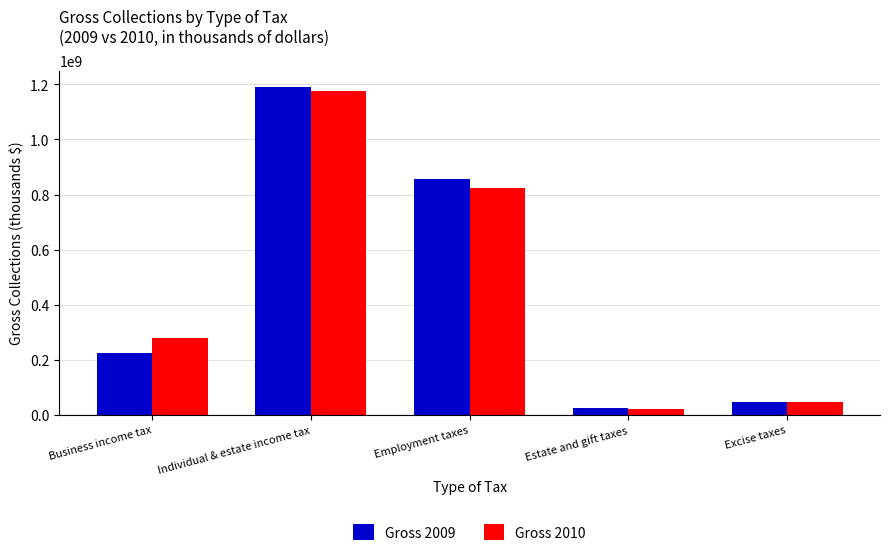

Which label corresponds to the smallest value in the chart?

Estate and gift taxes